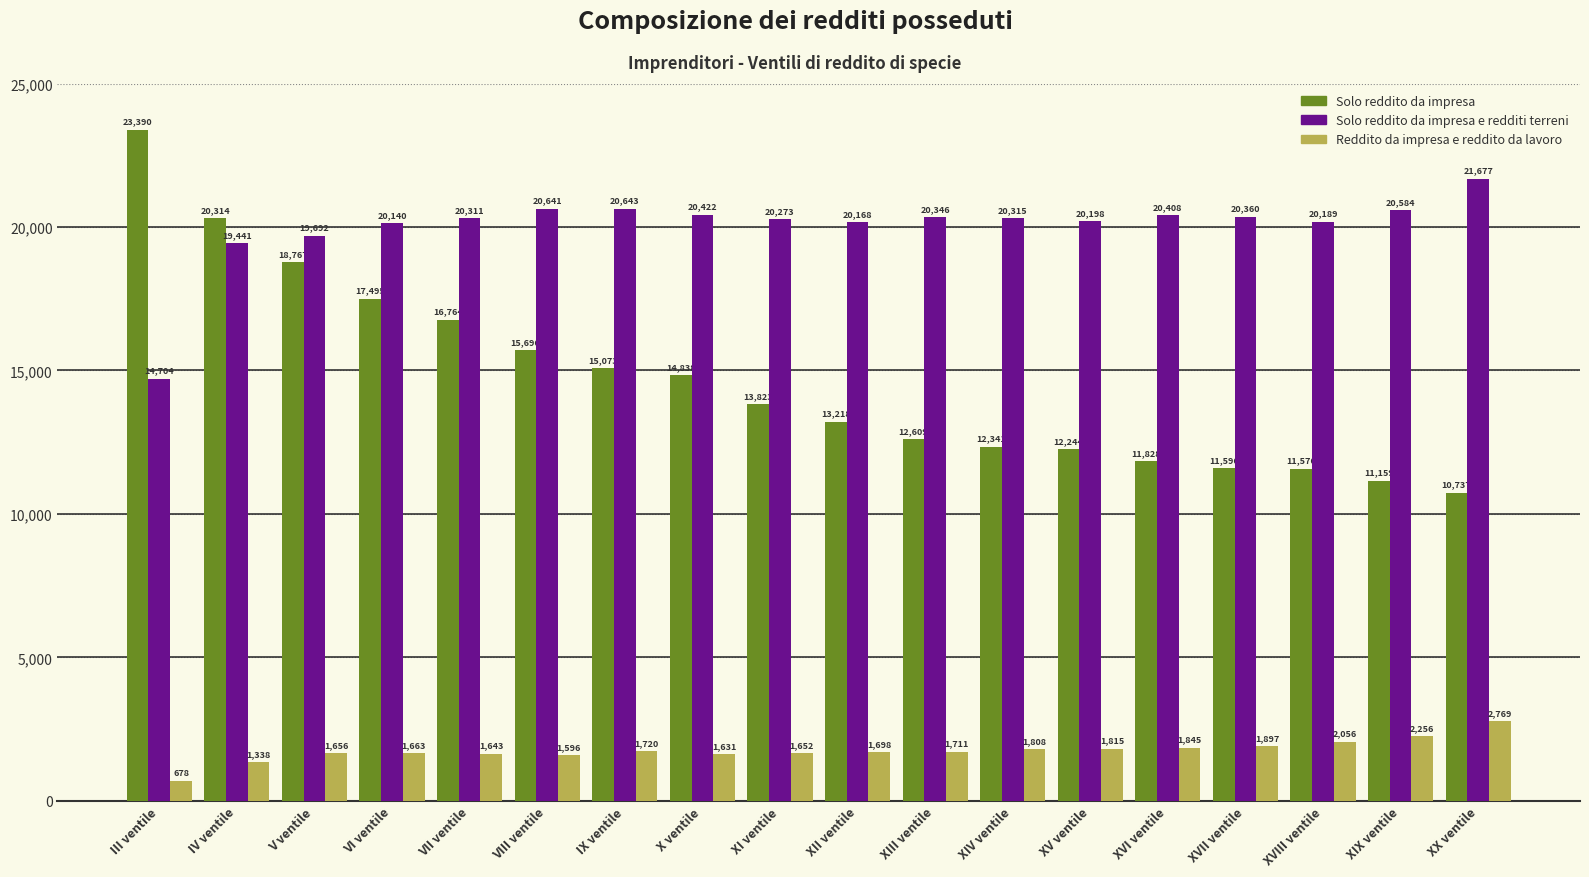

What is the difference between the Solo reddito da impresa e redditi terreni values at XVI ventile and IX ventile?

235